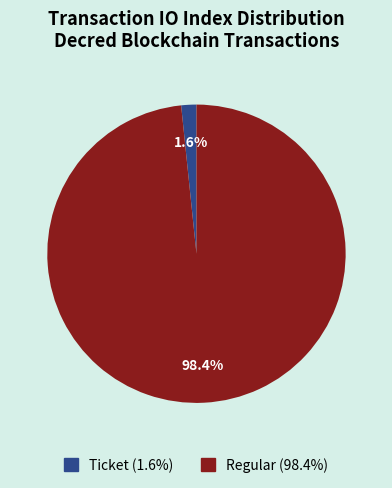

How many slices are in this pie chart?

2